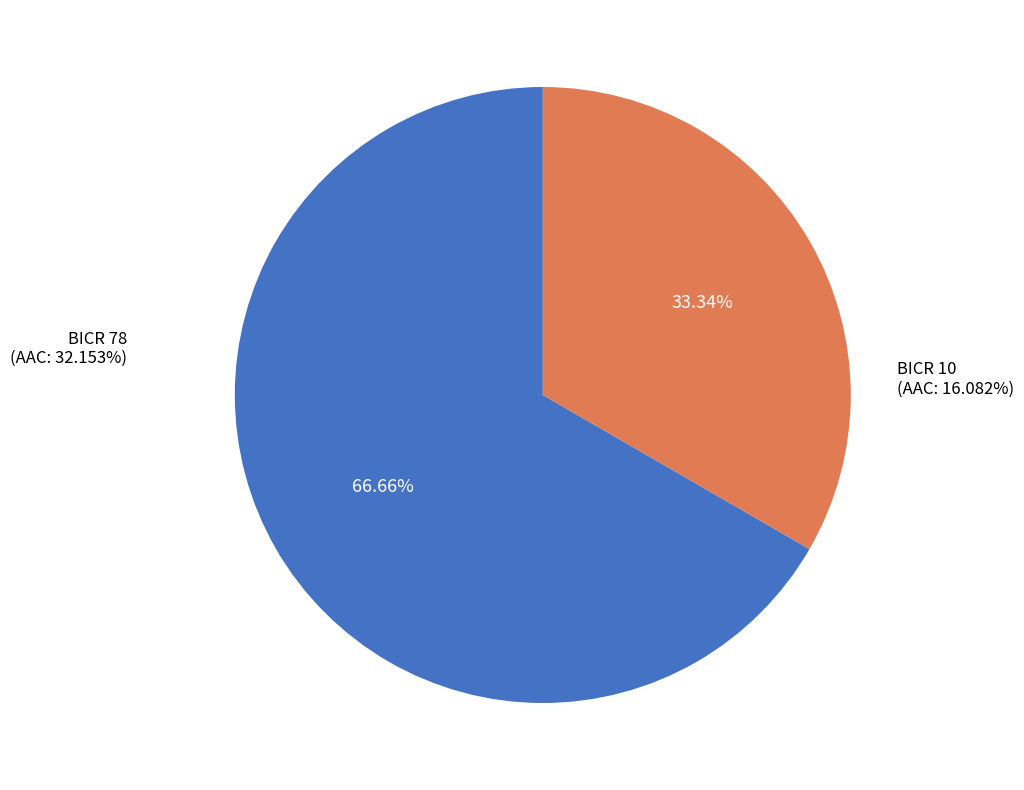

Is there any slice that represents more than half of the pie?

Yes